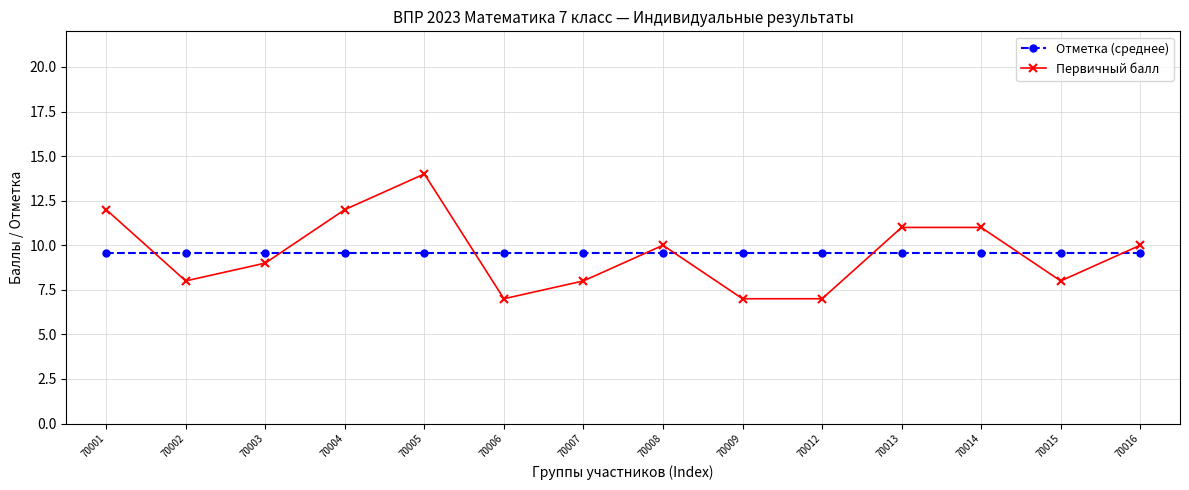

What is the sum of the Отметка (среднее) values at 70016 and 70002?

19.1